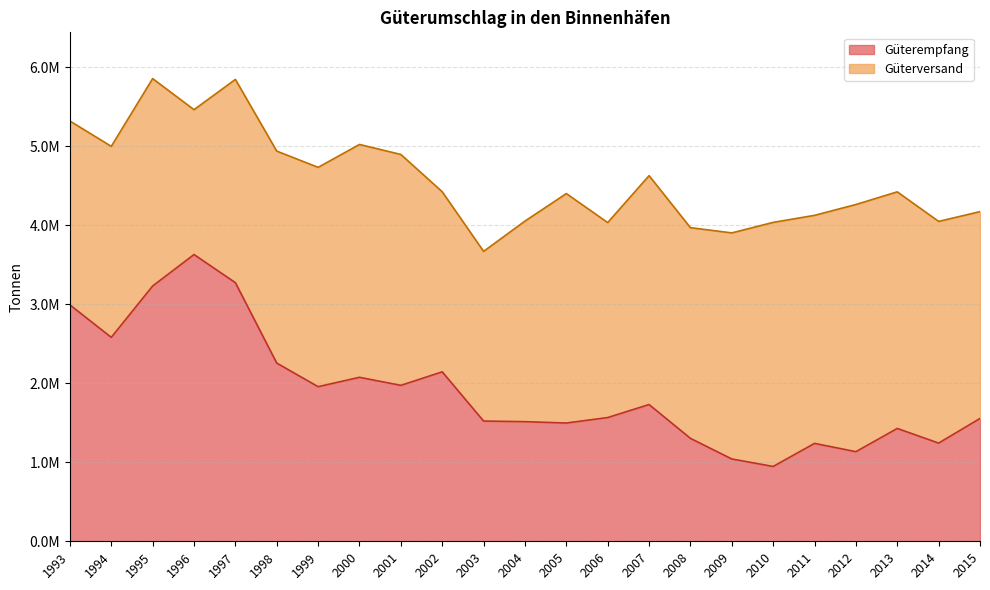

The chart shows a value of 3630111 at 2002. True or false?

False